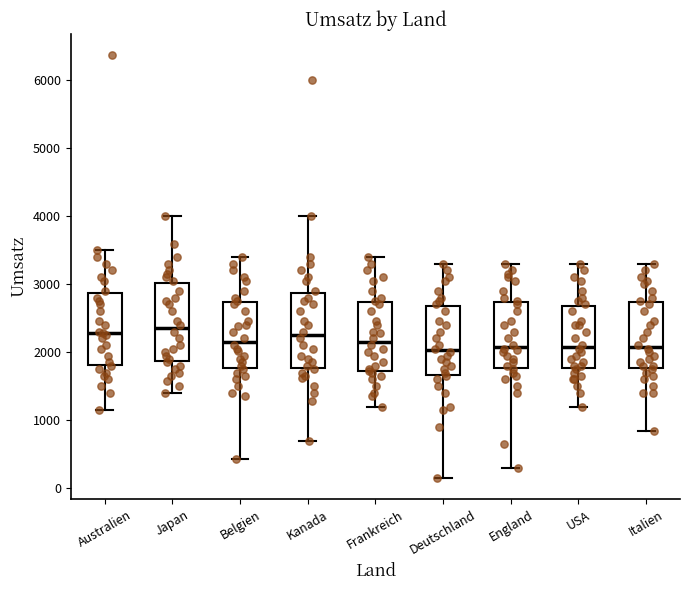

Reading left to right, transcribe this box plot: for each box, give where its median line is, the range the box spans, and where its two whiskers end, as read against the y-axis. The values are not printed on the chart, so give them approximately, as read against the axis.

Australien: median 2300, box 1800 to 2900, whiskers 1100 to 3500
Japan: median 2400, box 1900 to 3000, whiskers 1400 to 4000
Belgien: median 2200, box 1800 to 2700, whiskers 400 to 3400
Kanada: median 2300, box 1800 to 2900, whiskers 700 to 4000
Frankreich: median 2200, box 1700 to 2700, whiskers 1200 to 3400
Deutschland: median 2000, box 1700 to 2700, whiskers 200 to 3300
England: median 2100, box 1800 to 2700, whiskers 300 to 3300
USA: median 2100, box 1800 to 2700, whiskers 1200 to 3300
Italien: median 2100, box 1800 to 2700, whiskers 800 to 3300